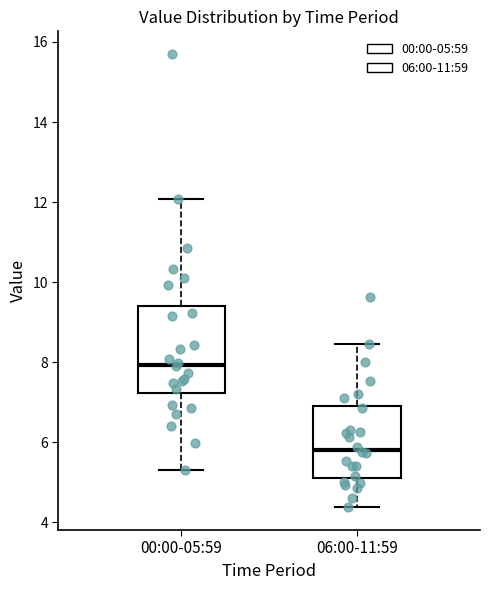

Which box is the tallest, from its lower edge to its upper edge?

00:00-05:59